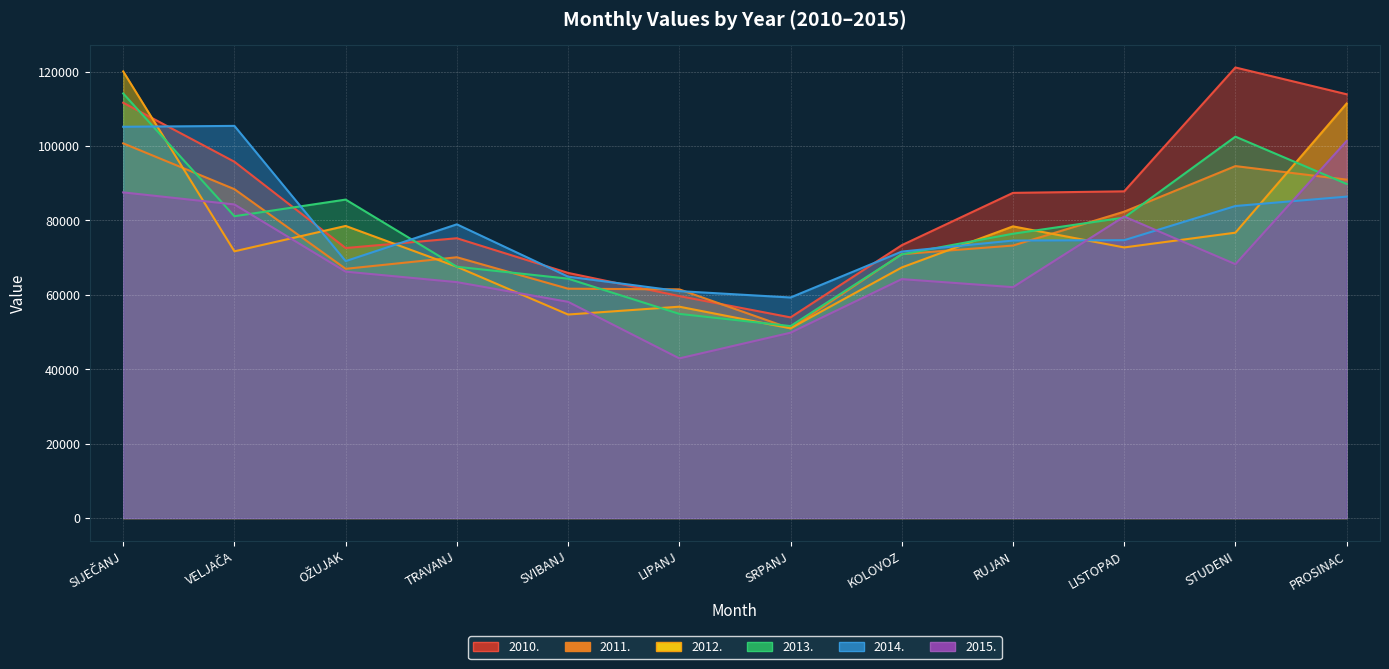

Read the 2013. value at VELJAČA.

81121